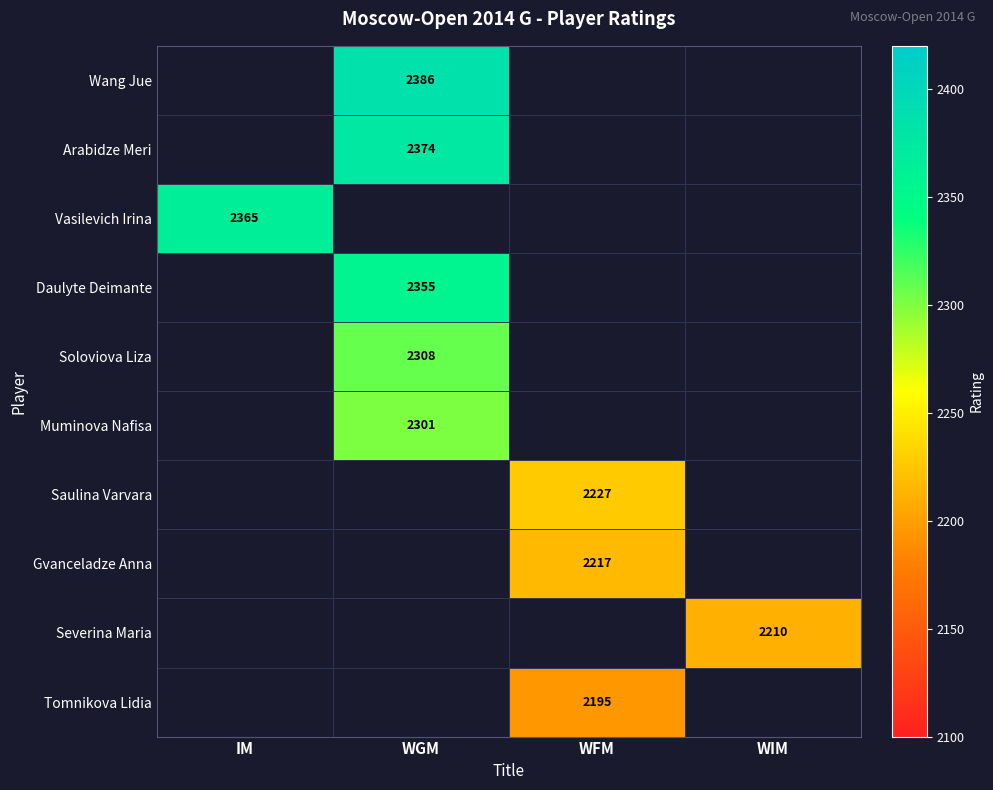

True or false: Severina Maria has a value of 2210 at WIM.

True